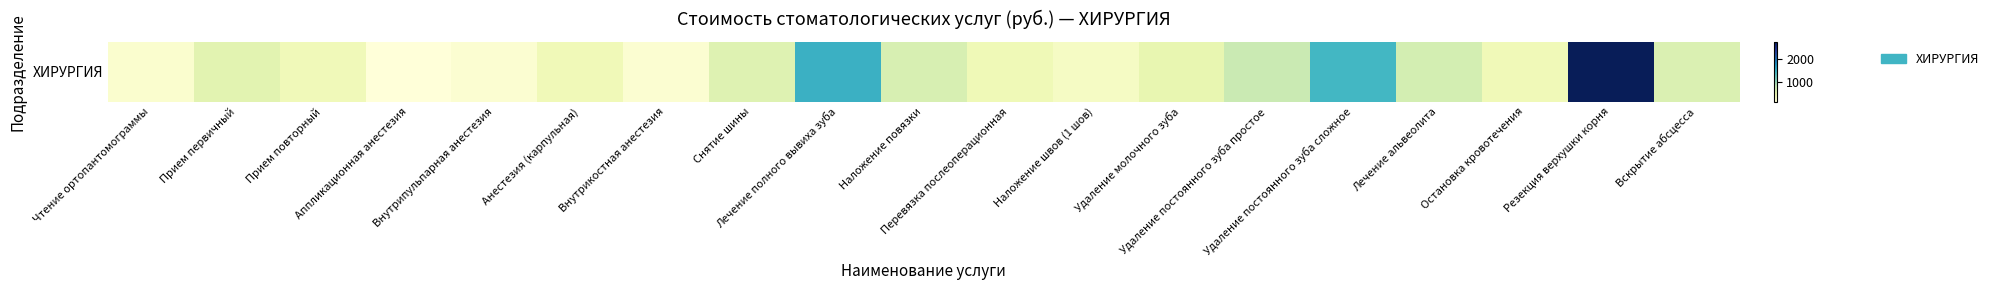

What is the sum of all values?

12690